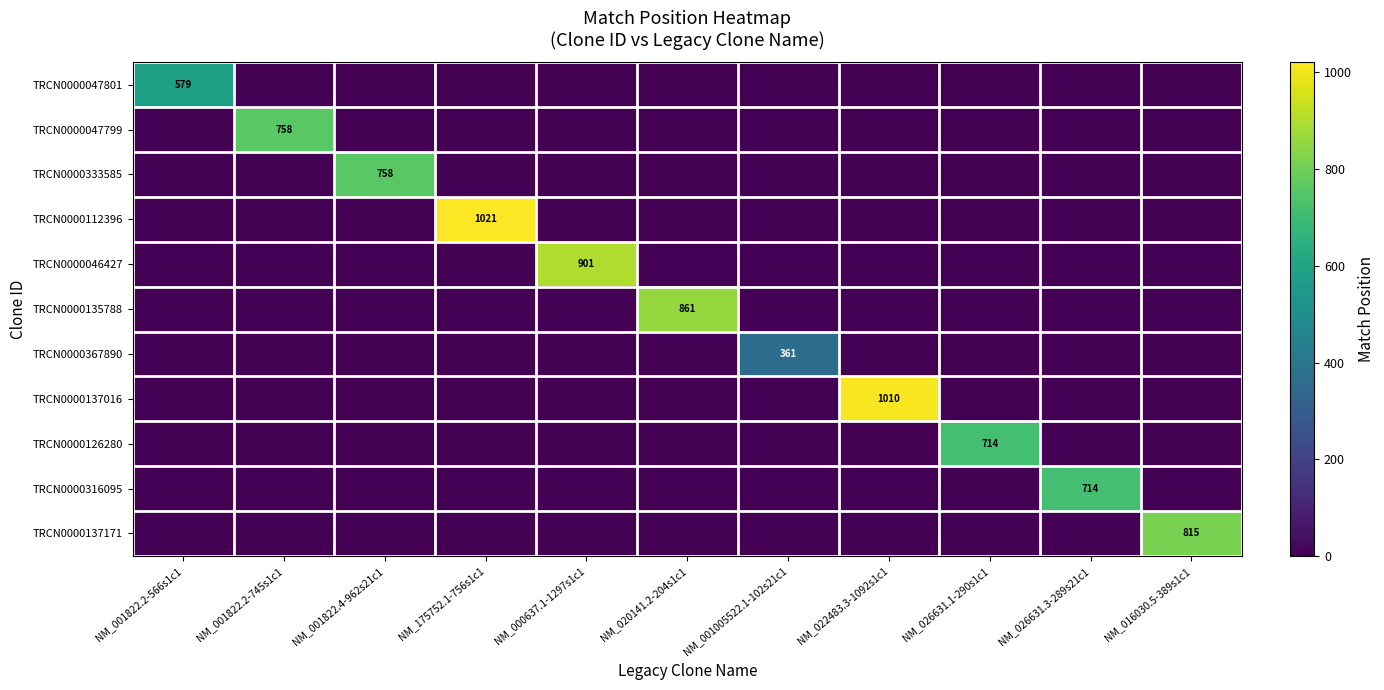

The TRCN0000046427 series shows 581 at NM_000637.1-1297s1c1. True or false?

False